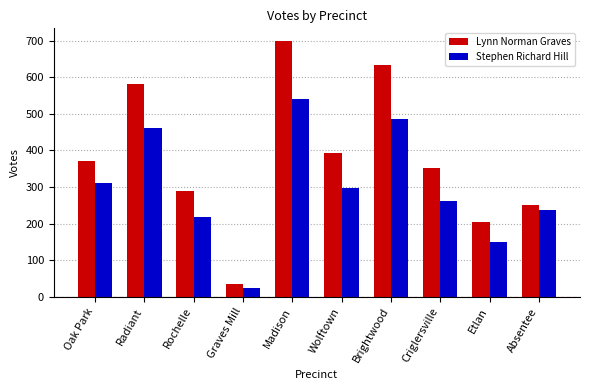

Does the chart contain stacked bars?

No